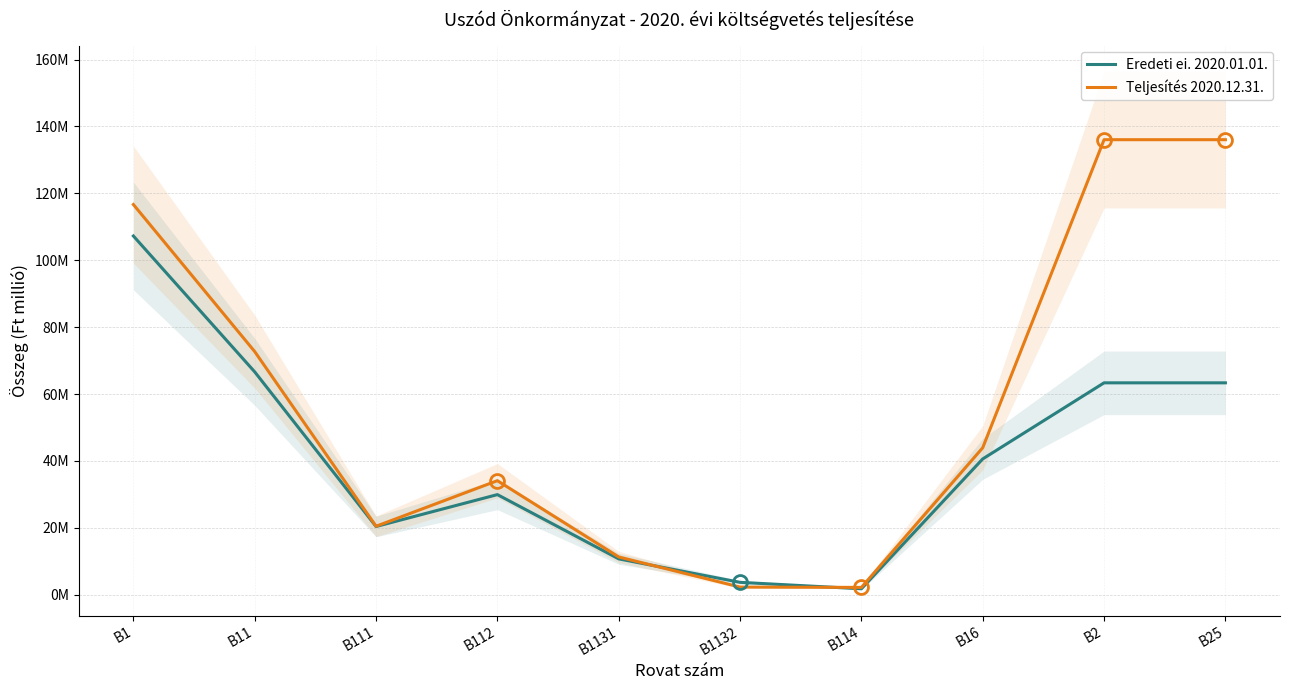

How many interior local valleys does the Teljesítés 2020.12.31. series have?

2